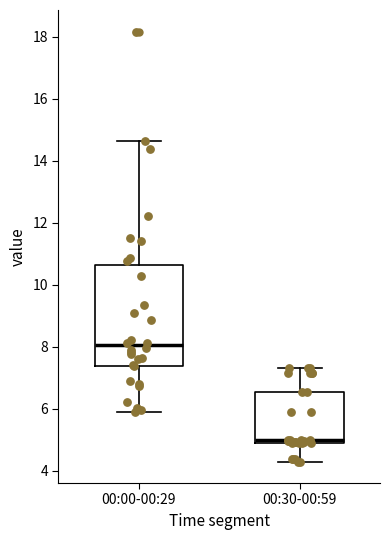

Where does the lower whisker of the box for 00:30-00:59 end on the y-axis? The values are not printed on the chart, so give them approximately, as read against the axis.

4.4